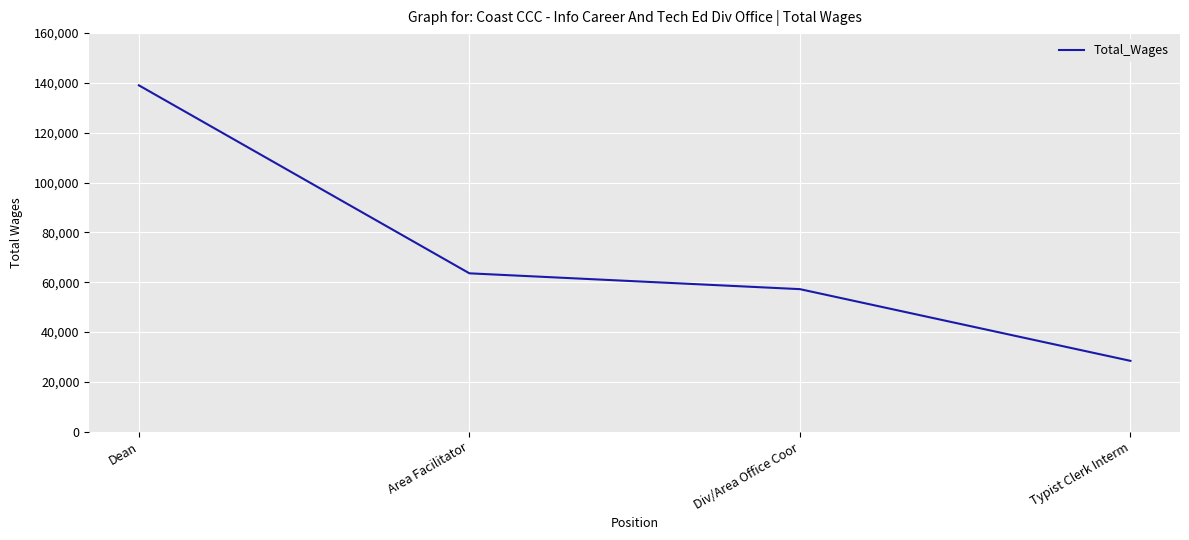

The value at Area Facilitator is 20313. True or false?

False